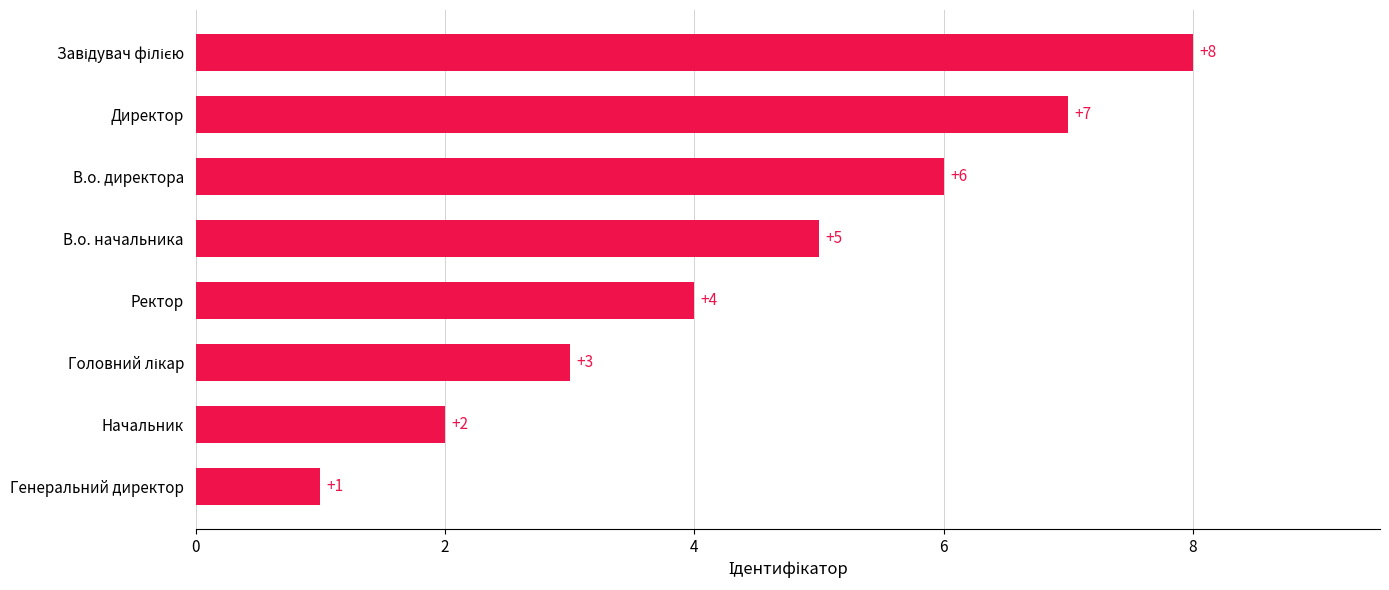

How many series are shown in this chart?

1